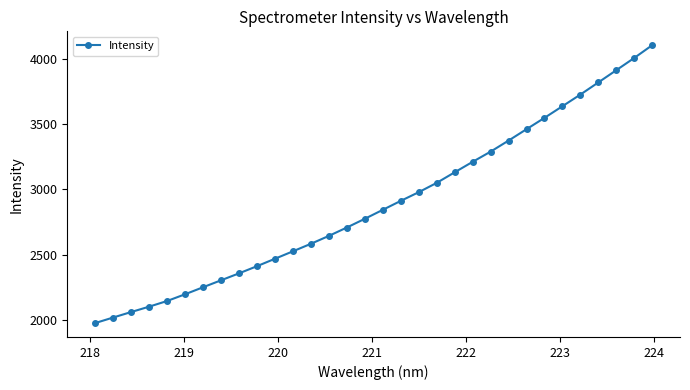

What is the value of the 24th point from the left?

3374.7